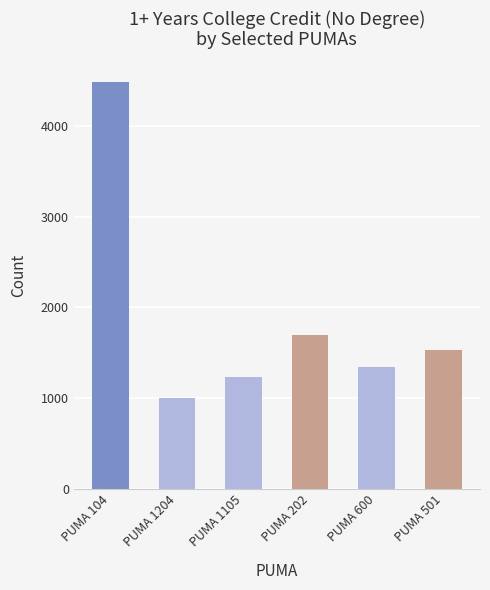

Which label corresponds to the smallest value in the chart?

PUMA 1204